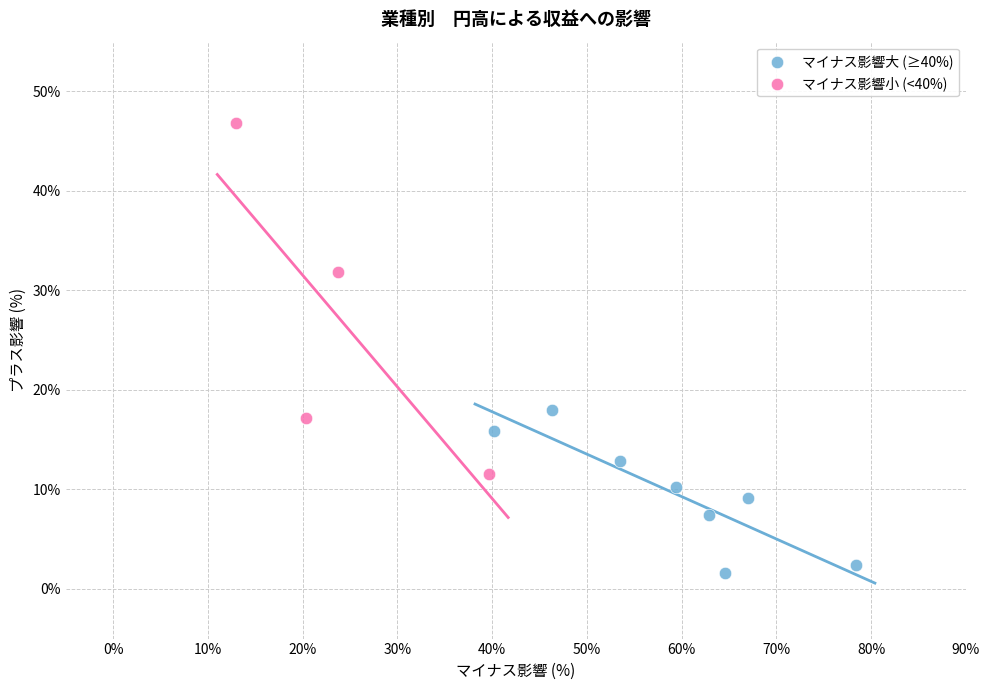

What are all the series names shown in the legend?

マイナス影響大 (≥40%), マイナス影響小 (<40%)